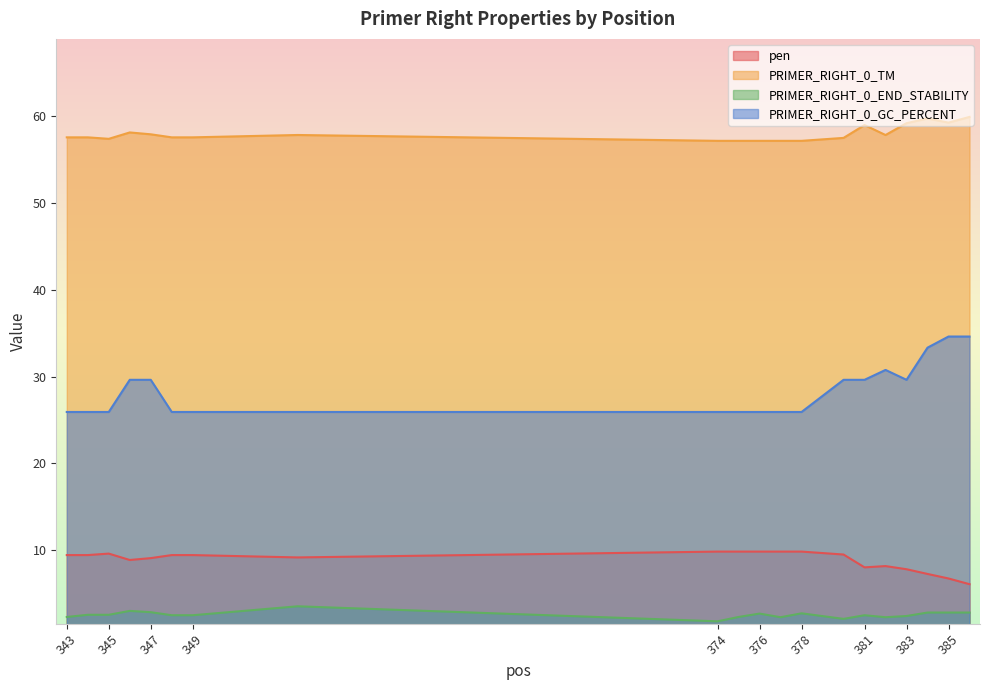

At which category does the chart reach its minimum across all series?

374